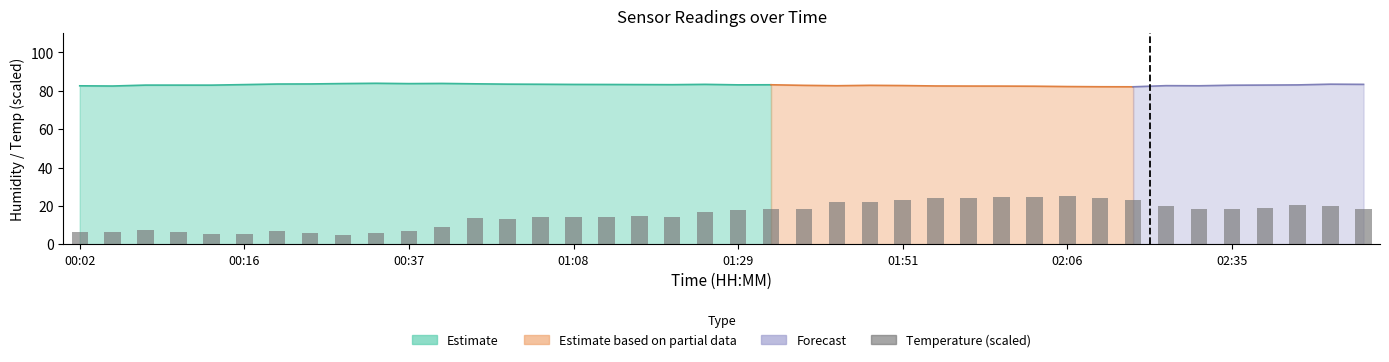

What is the change in value from 20 to 33?

+2.3